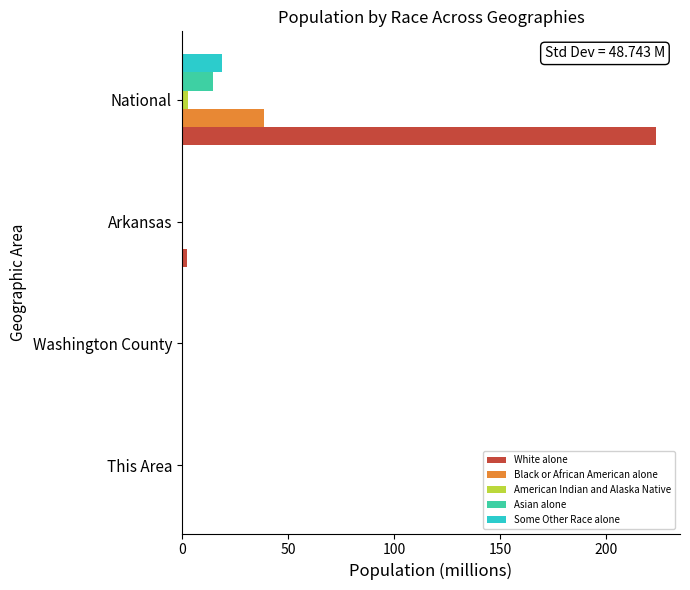

The White alone series shows 223.6 at National. True or false?

True